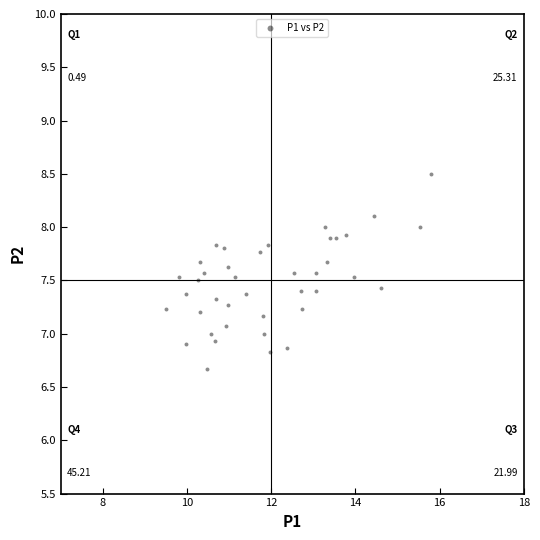

What is the range of X values (max minus min)?

6.3